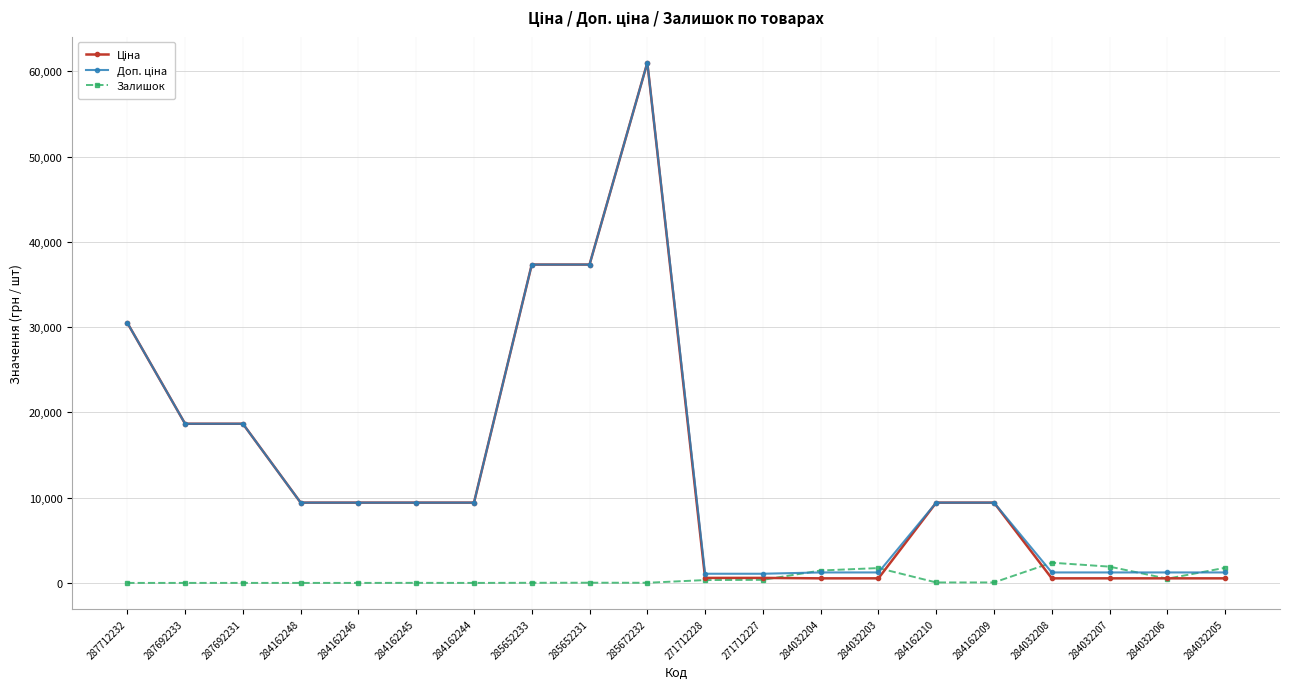

Count the number of data series in this chart.

3